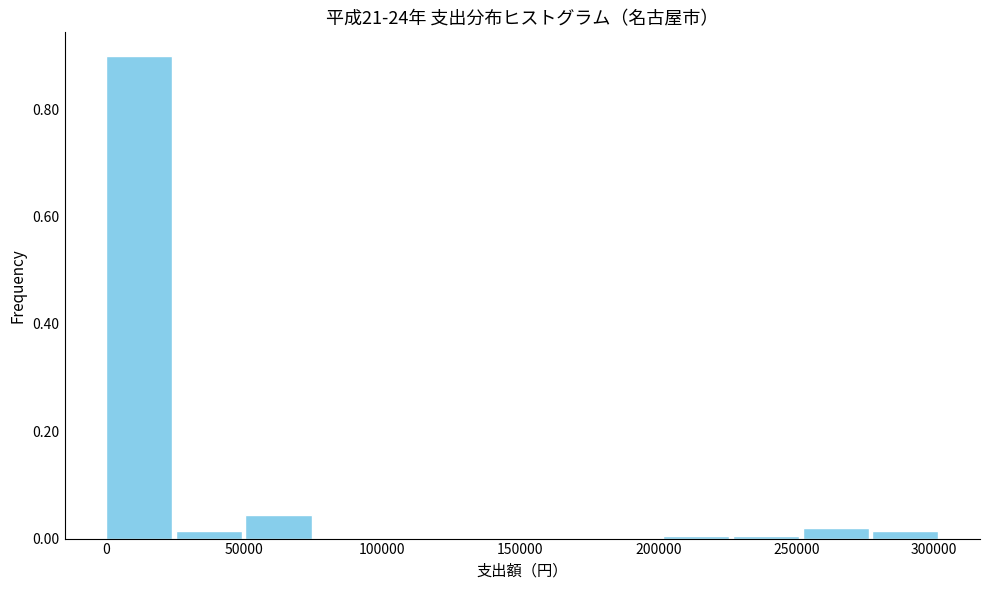

Reading left to right, list every bar in this chart as the range it spans on the x-axis followed by its height. Neither the bar edges nor the heights are printed on the chart, so give them approximately, as read against the axes.

0 to 25000: 0.90
25000 to 50000: under 0.02
50000 to 75000: 0.04
75000 to 100000: 0
100000 to 125000: 0
125000 to 150000: 0
150000 to 175000: 0
175000 to 200000: 0
200000 to 225000: under 0.02
225000 to 250000: under 0.02
250000 to 280000: under 0.02
280000 to 305000: under 0.02